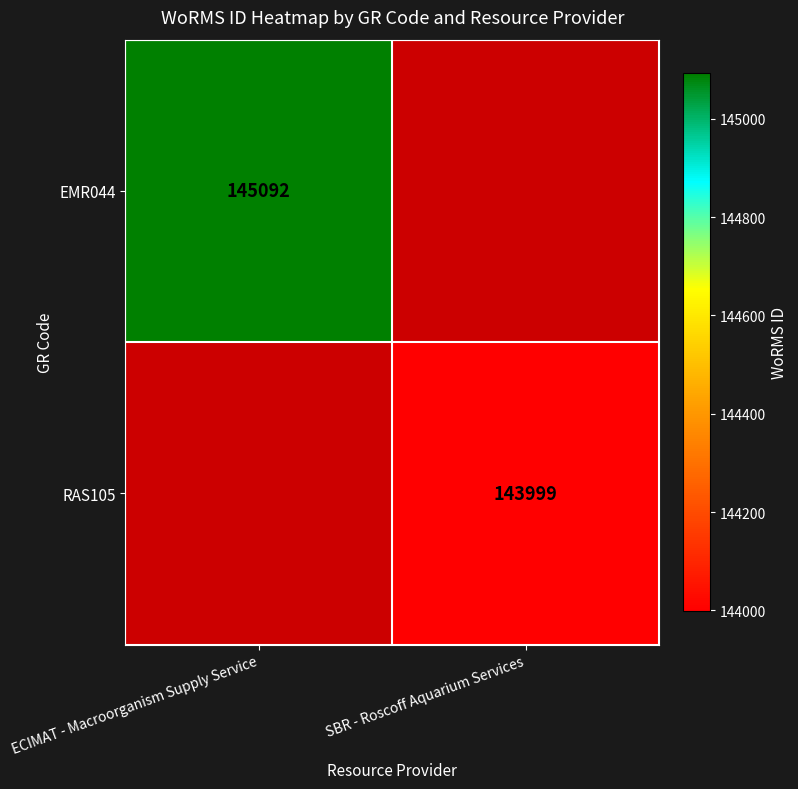

The value of RAS105 at SBR - Roscoff Aquarium Services is 92374. True or false?

False